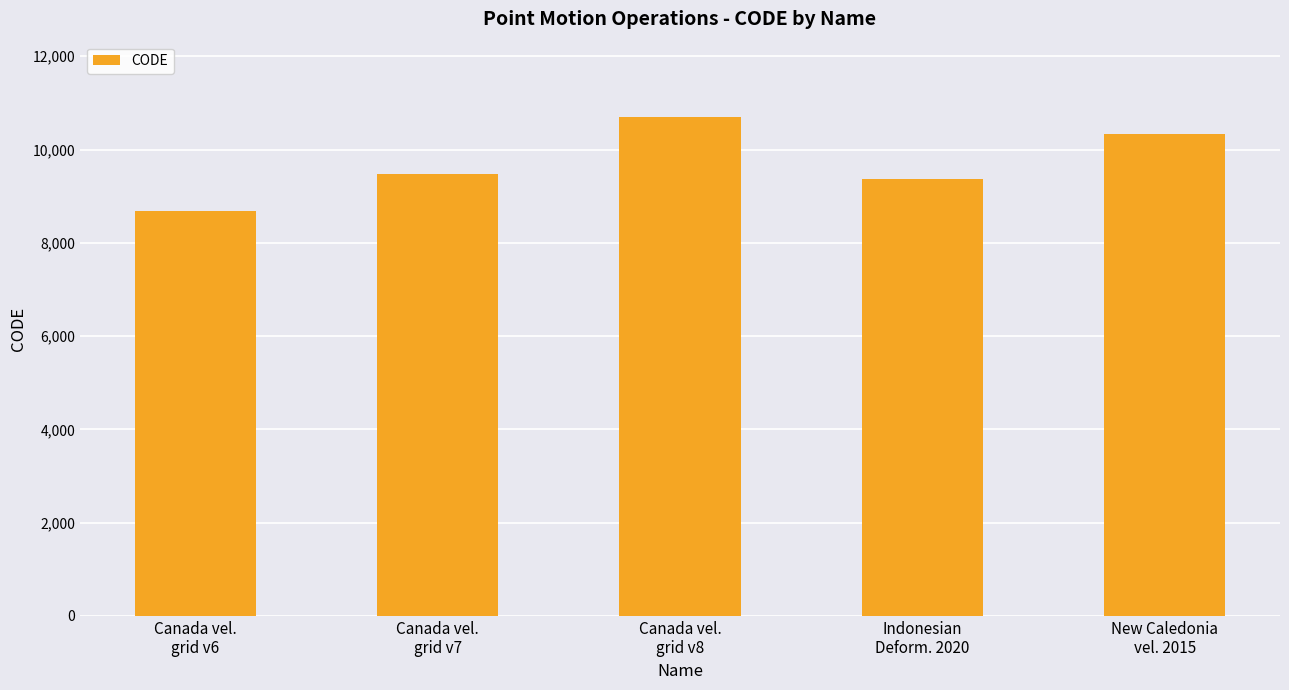

Which has a higher value, Canada vel.
grid v7 or Canada vel.
grid v6?

Canada vel.
grid v7